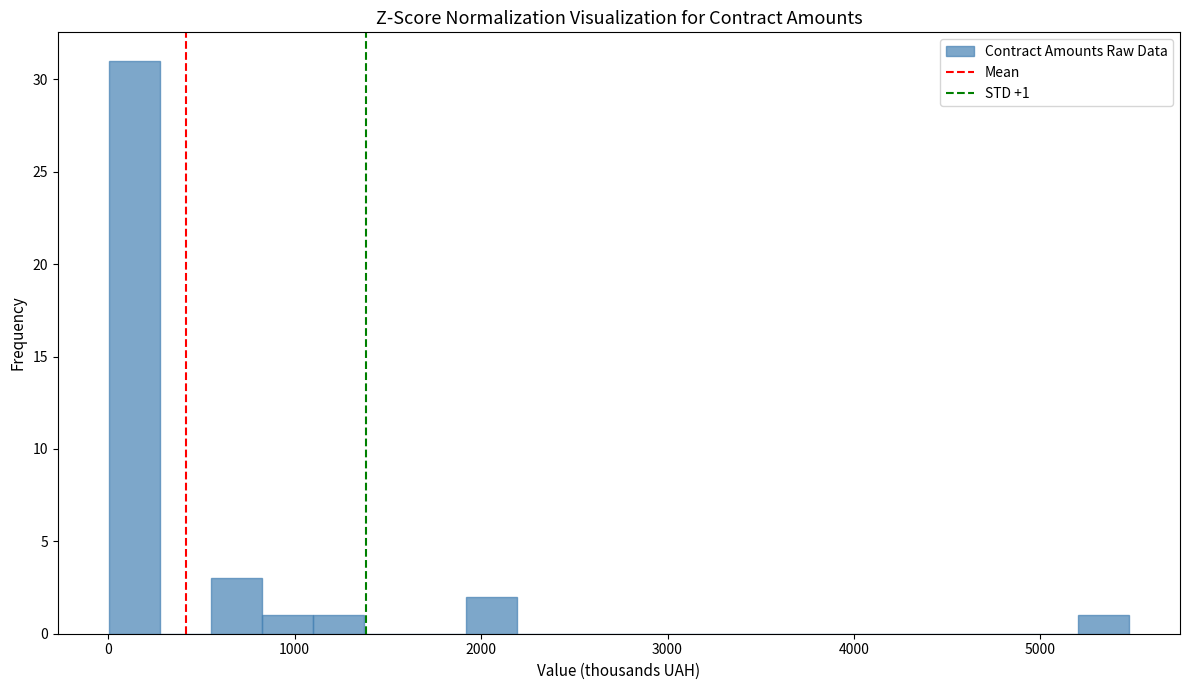

Around what value on the x-axis is the tallest bar? Give the approximate position of its centre, as read against the axis.

100